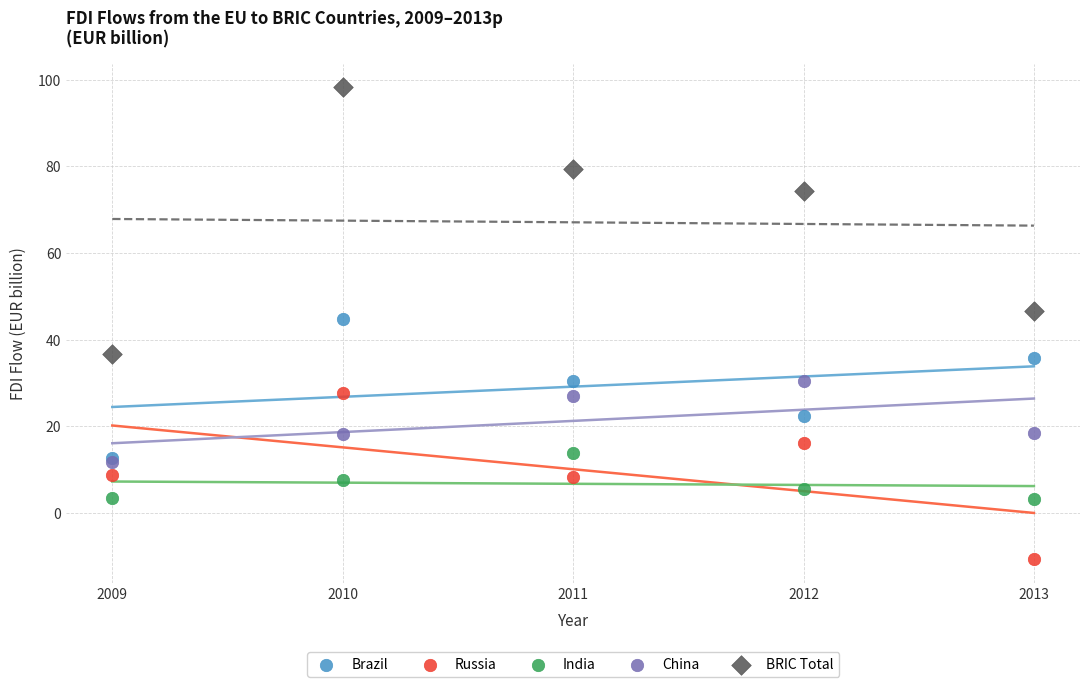

Across all series, what Y value is closest to 43?

44.8